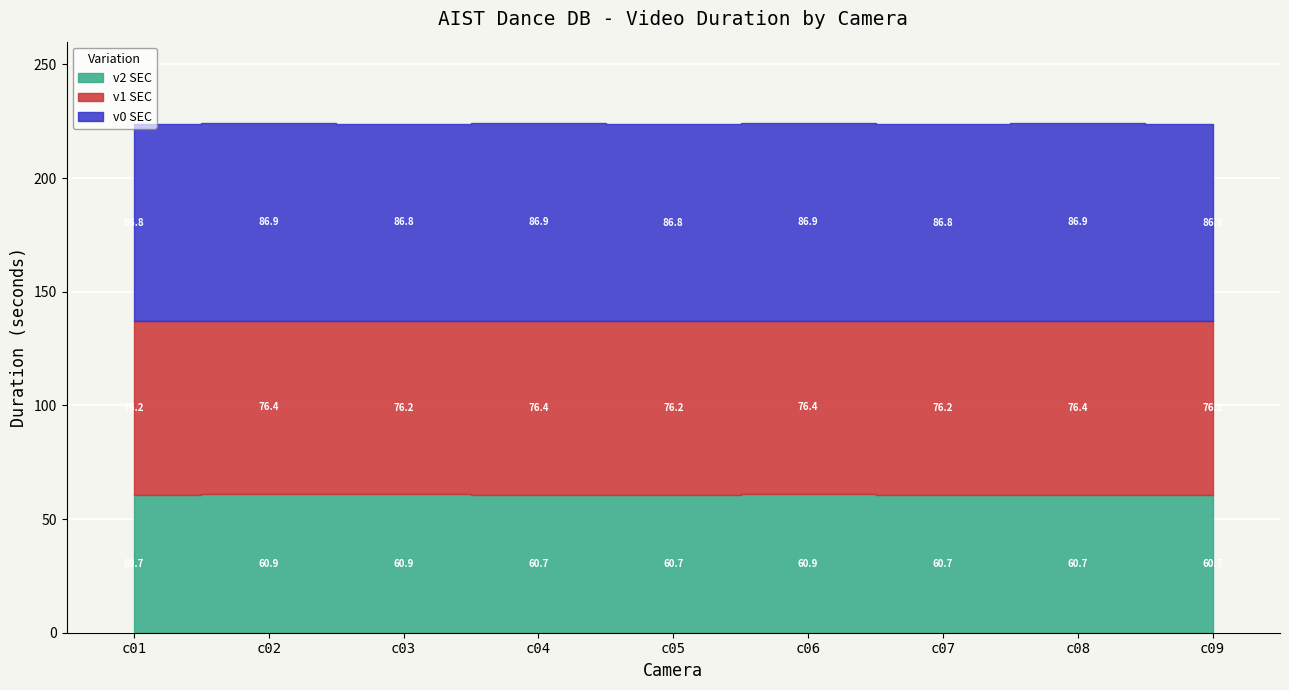

True or false: v1 FILE_SIZE and v0 FILE_SIZE cross at least once.

False